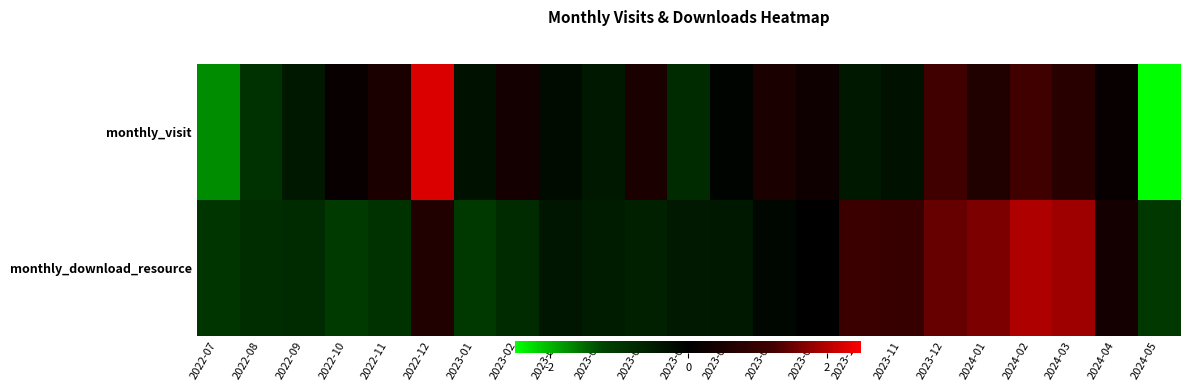

What is the total value across all series at 2022-11?

-0.4